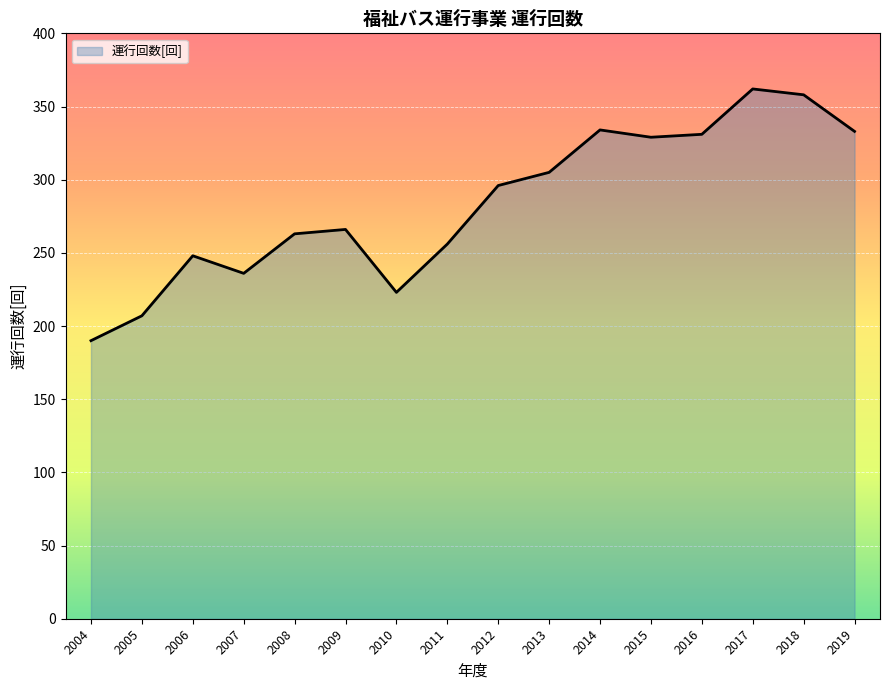

Which category has the lowest value across all series?

2004